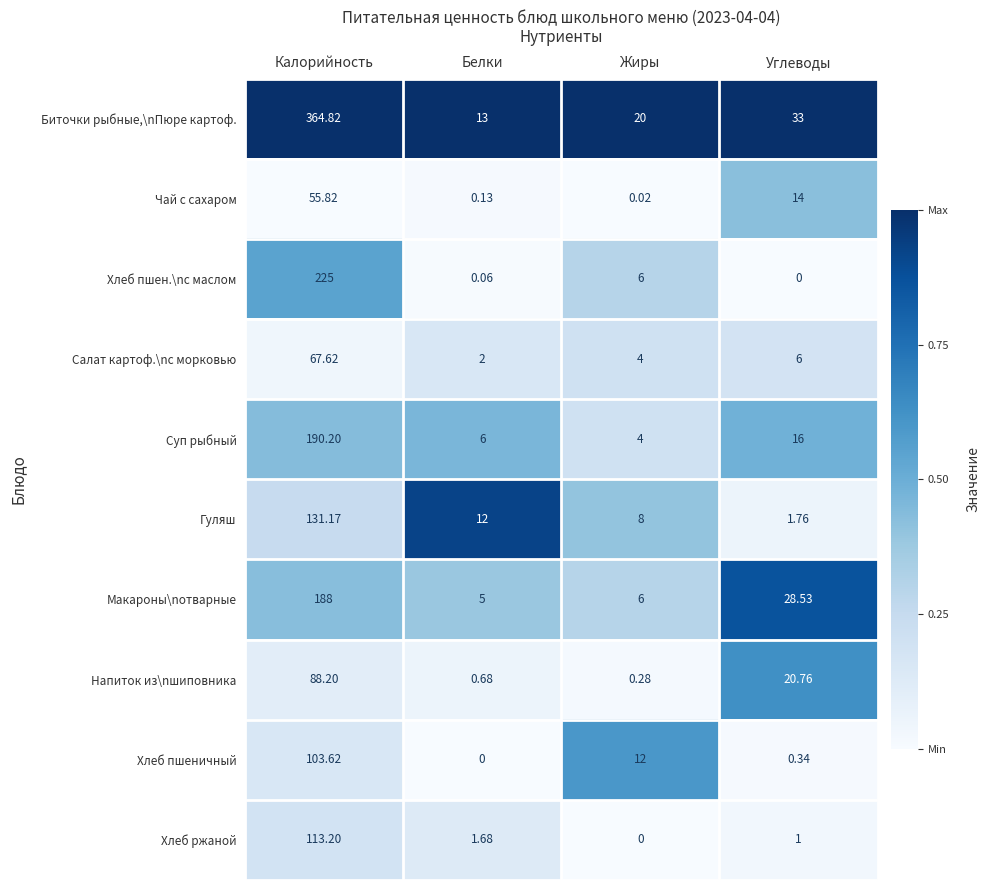

Which series has the widest spread of values?

Биточки рыбные,\nПюре картоф.